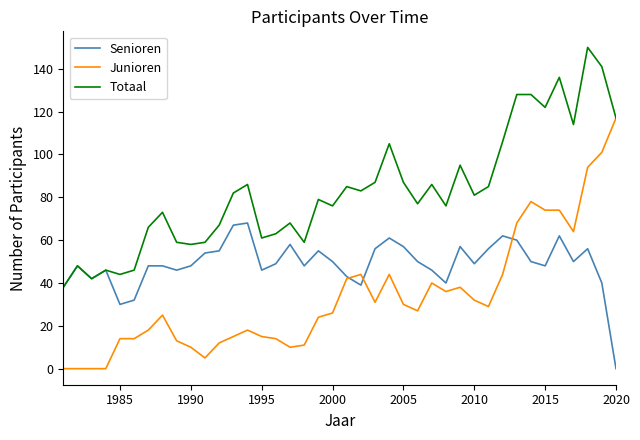

What is the highest value of the Senioren series?

68